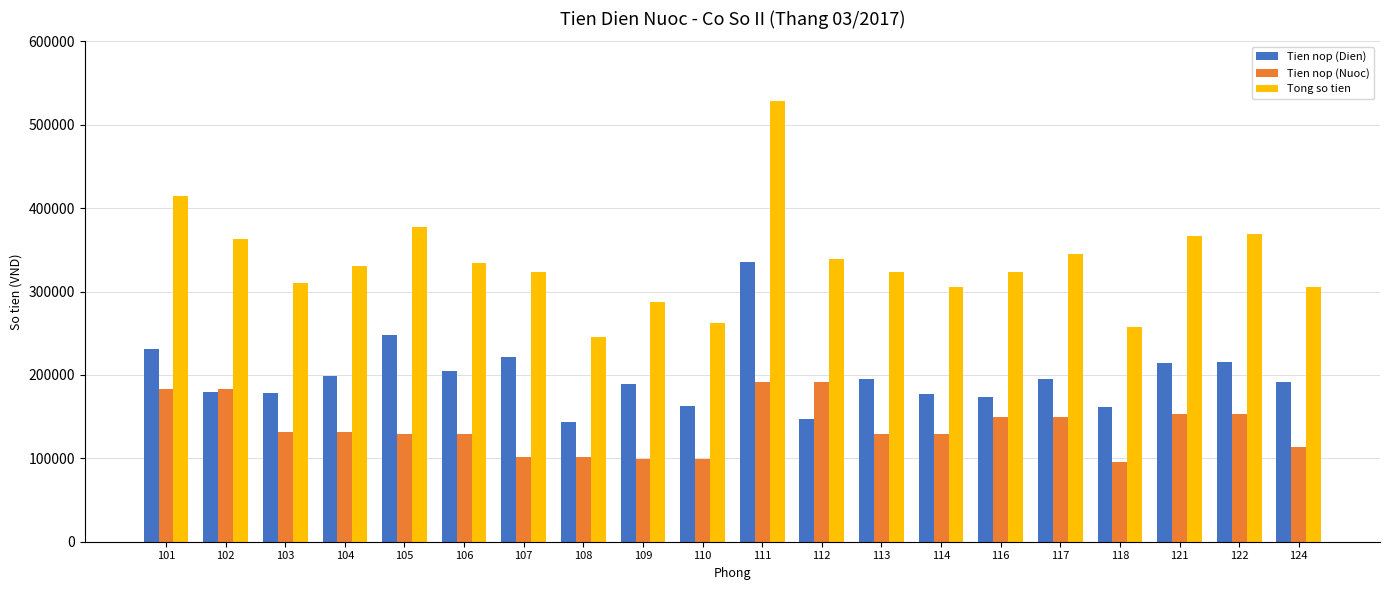

How many categories are shown in the chart?

20